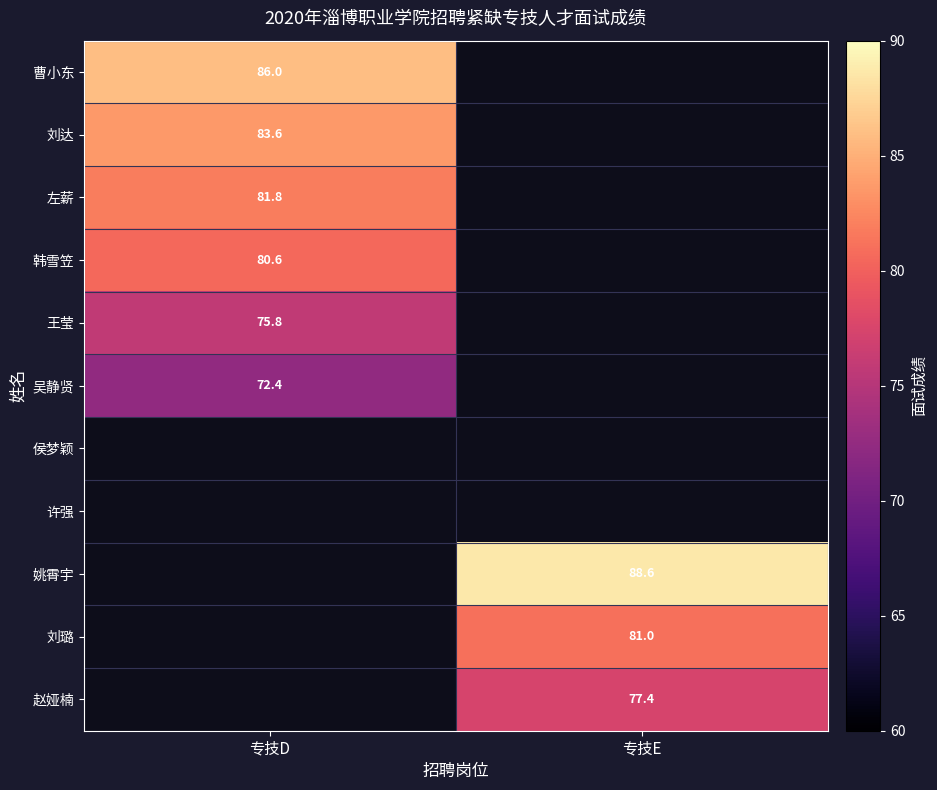

How many distinct data groups are displayed?

11